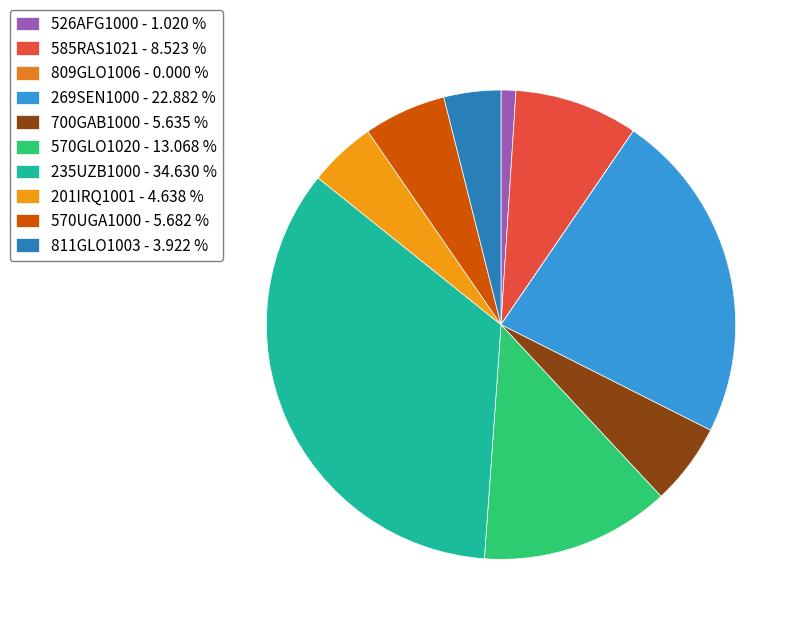

Is the sum of 585RAS1021 and 809GLO1006 greater than half?

No